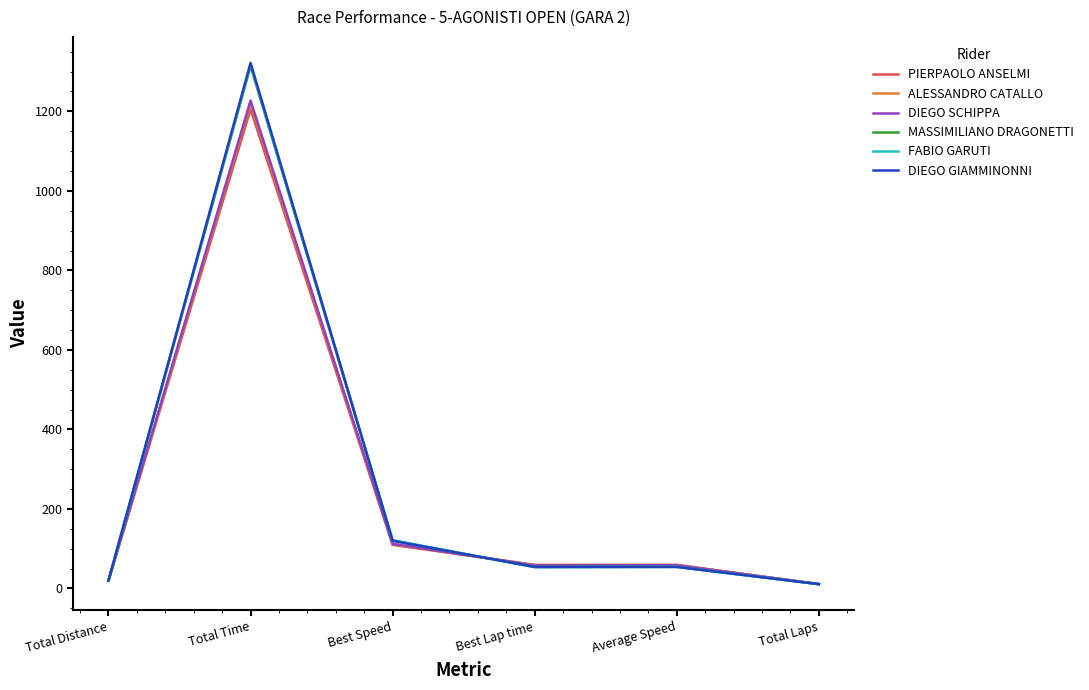

How many lines are shown in the chart?

6